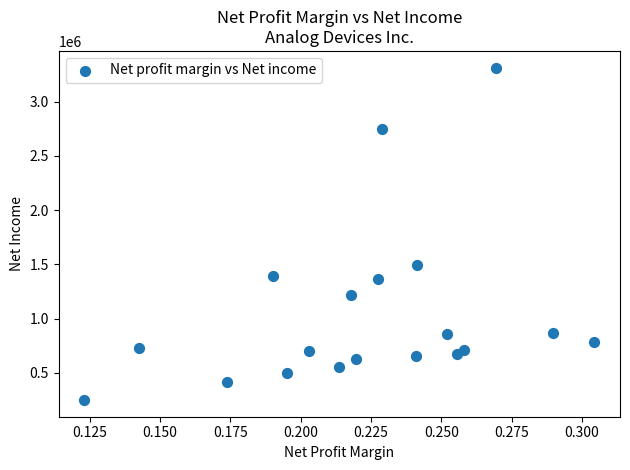

What Y value in the scatter plot is closest to 1781175?

1495432